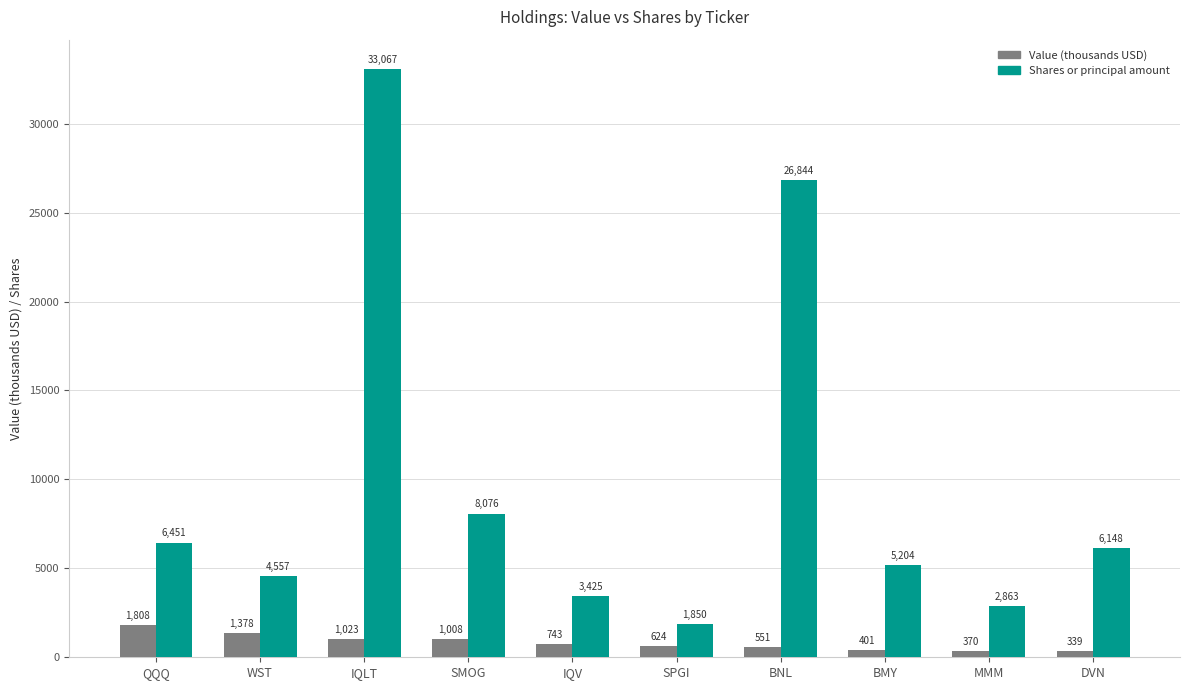

What position from the right is SMOG?

7